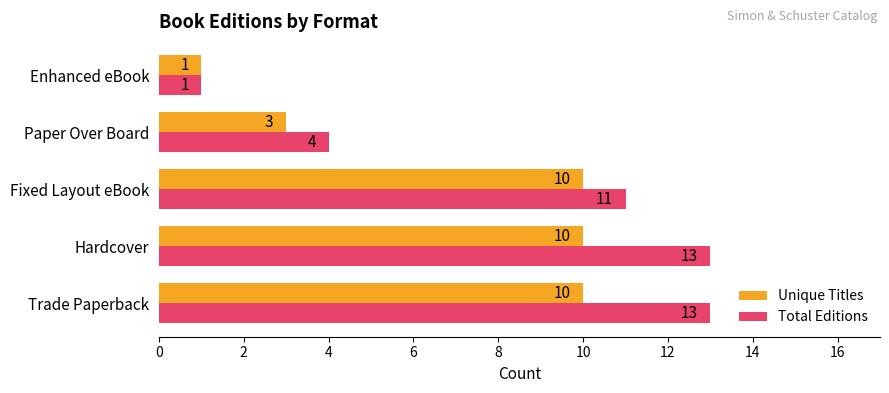

What is the sum of all Unique Titles values?

34